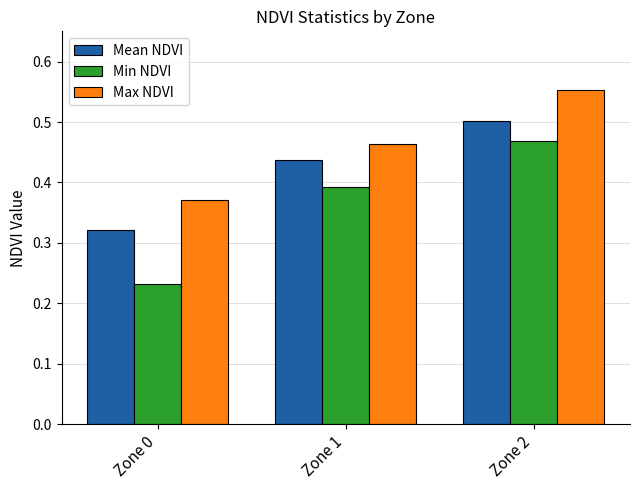

True or false: Max NDVI has a value of 0.7 at Zone 0.

False